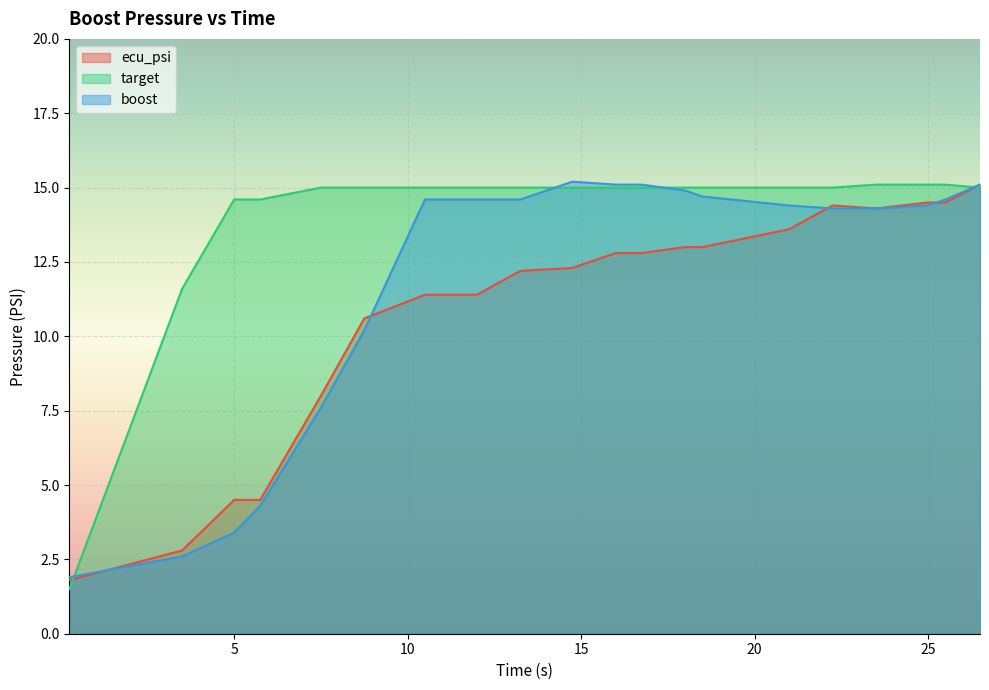

What is the difference between the maximum and minimum values in the boost series?

13.3